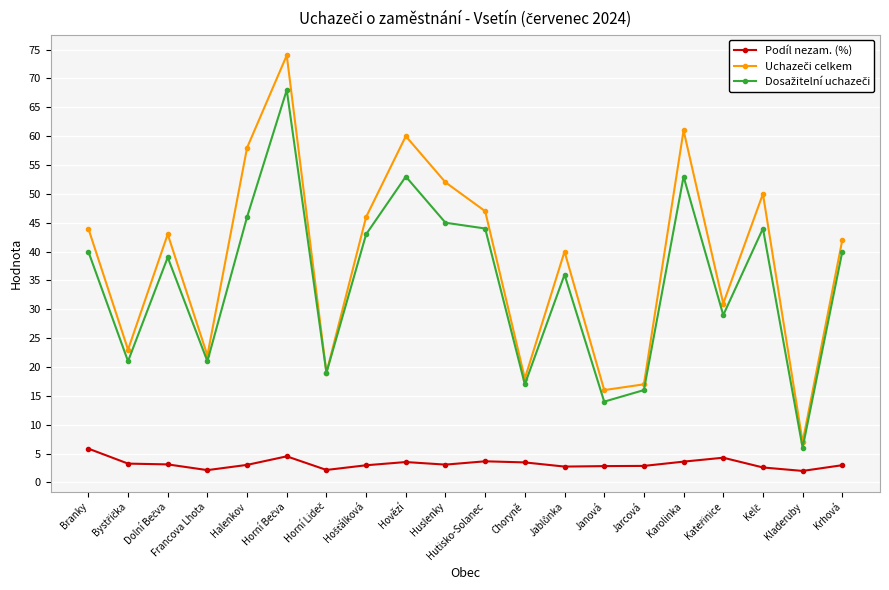

True or false: Podíl nezam. (%) has more than 0 points higher than both neighbors.

True